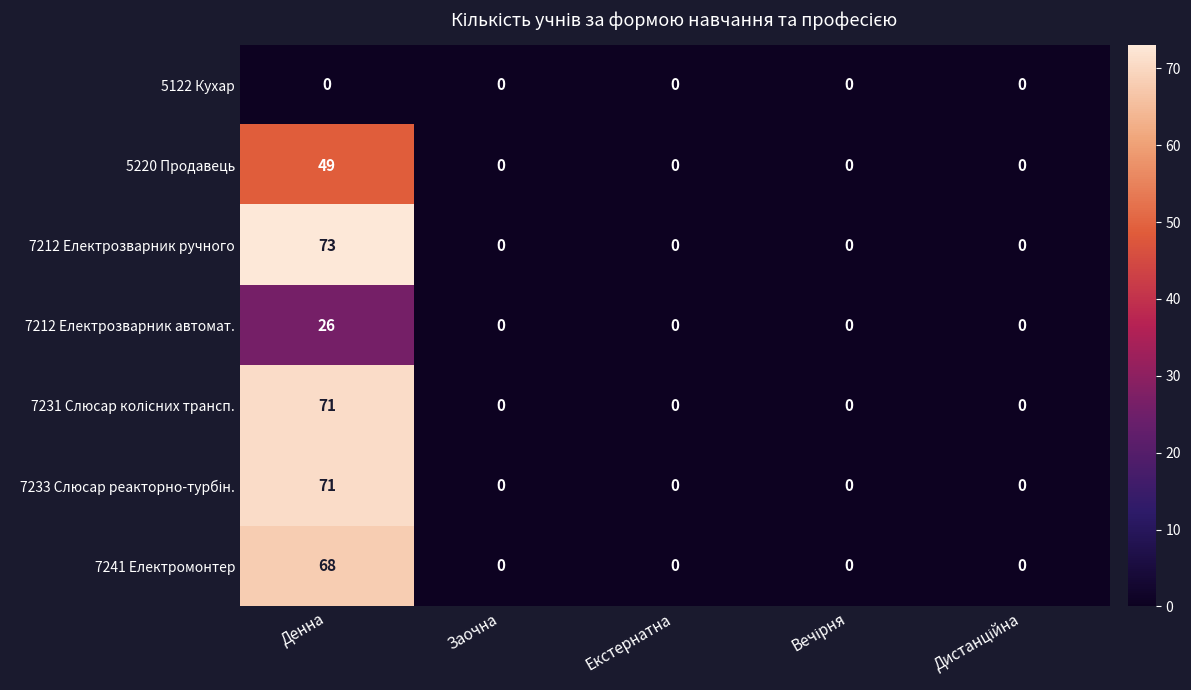

At which category is the sum across all series the highest?

Денна